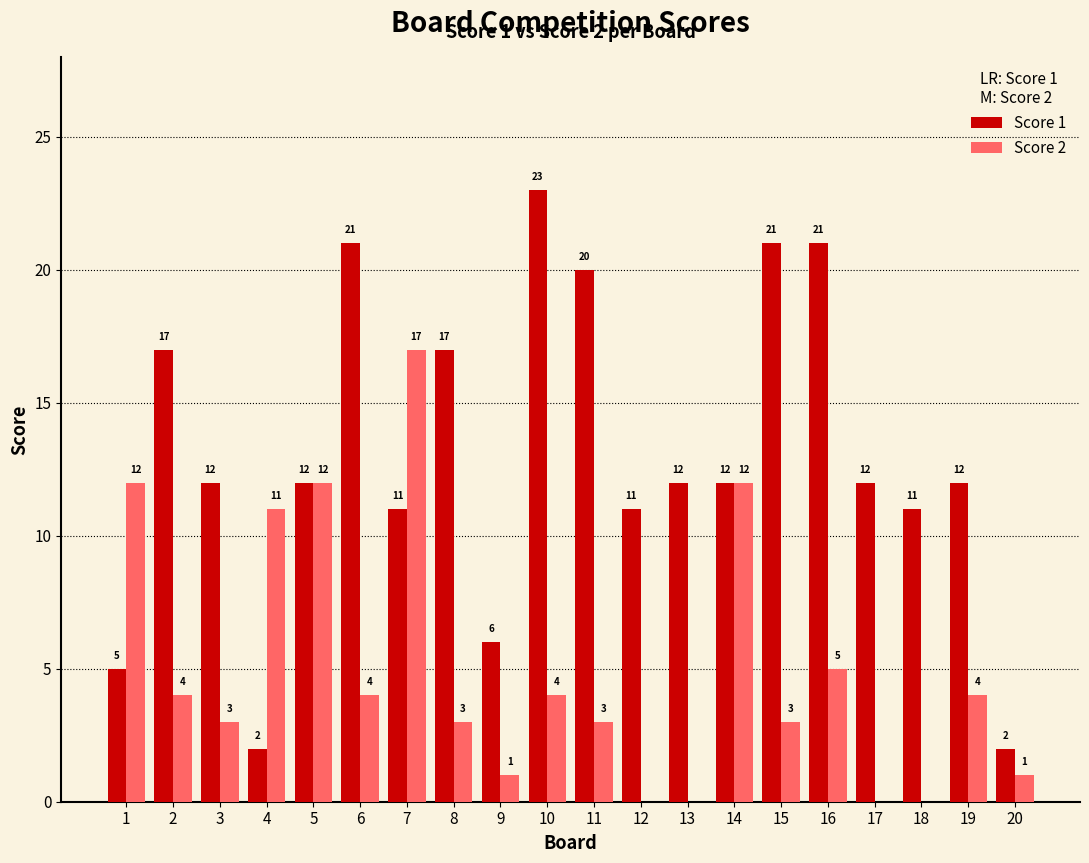

What is the sum of all Score 2 values?

99